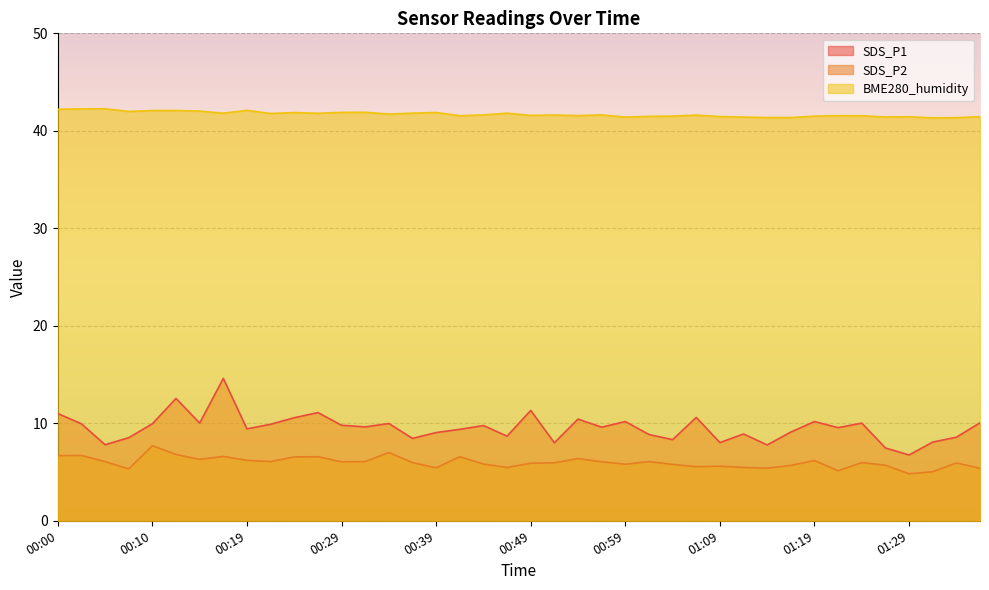

Which series changed the most between 01:24 and 01:31?

SDS_P1